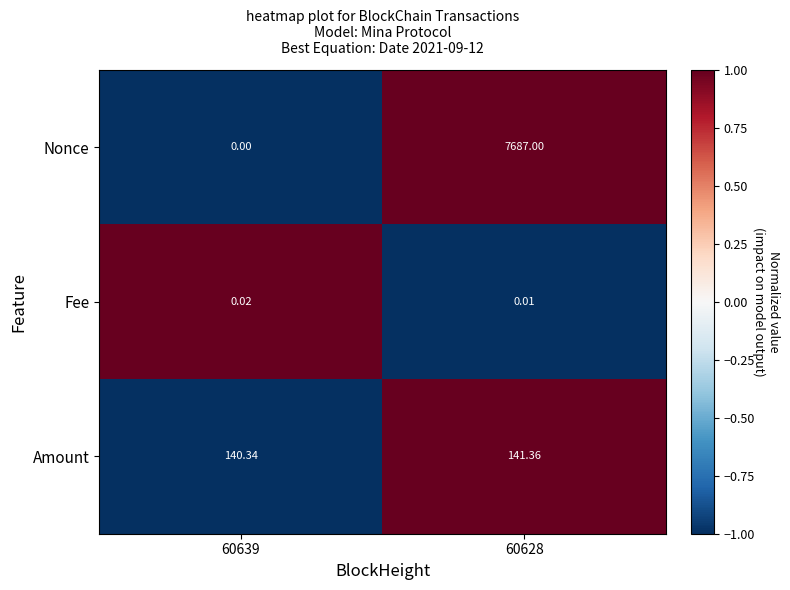

Which label corresponds to the largest value in the chart?

60628